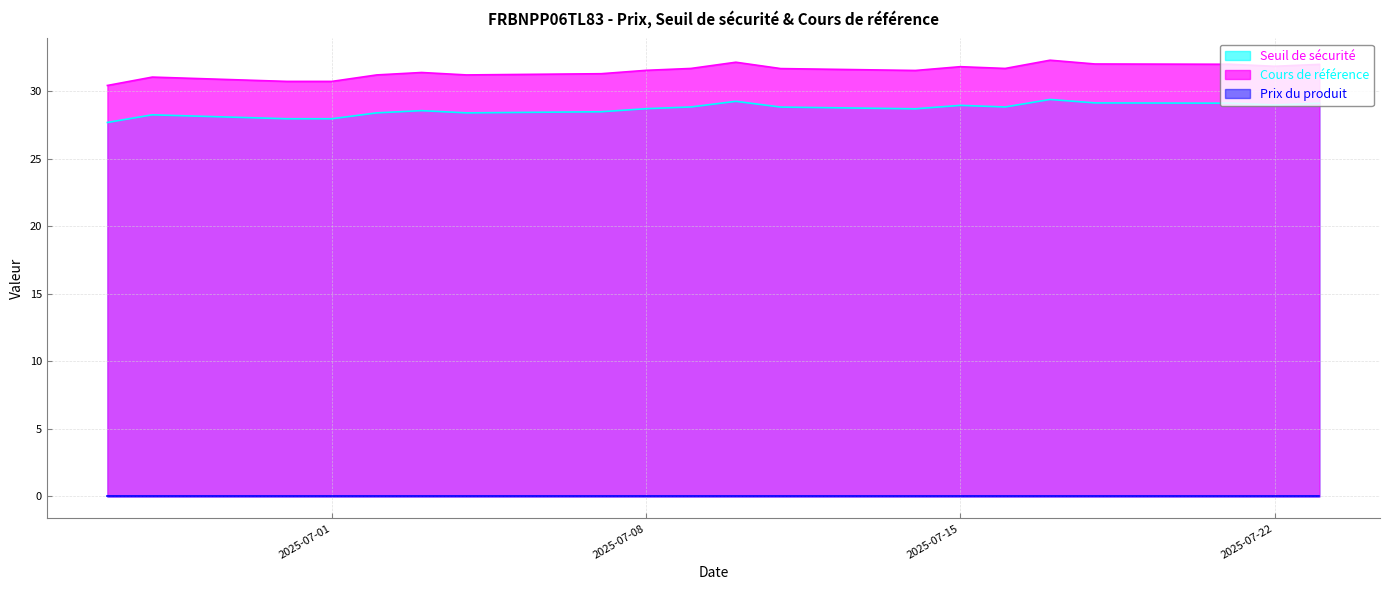

True or false: Seuil de sécurité and Cours de référence intersect in this chart.

False